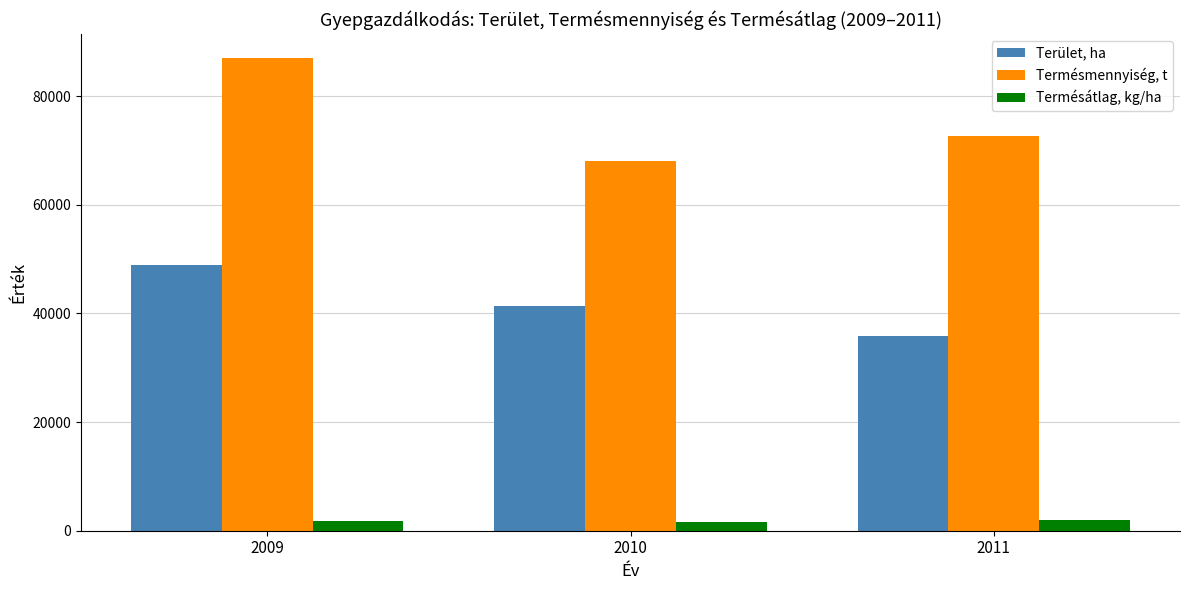

What is the sum of all Terület, ha values?

126197